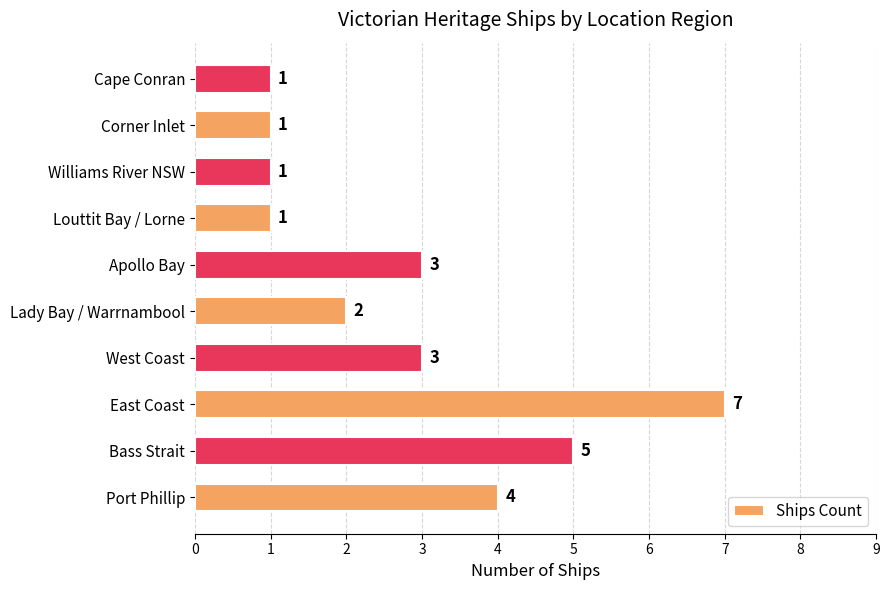

What is the difference between the maximum and second lowest values?

6